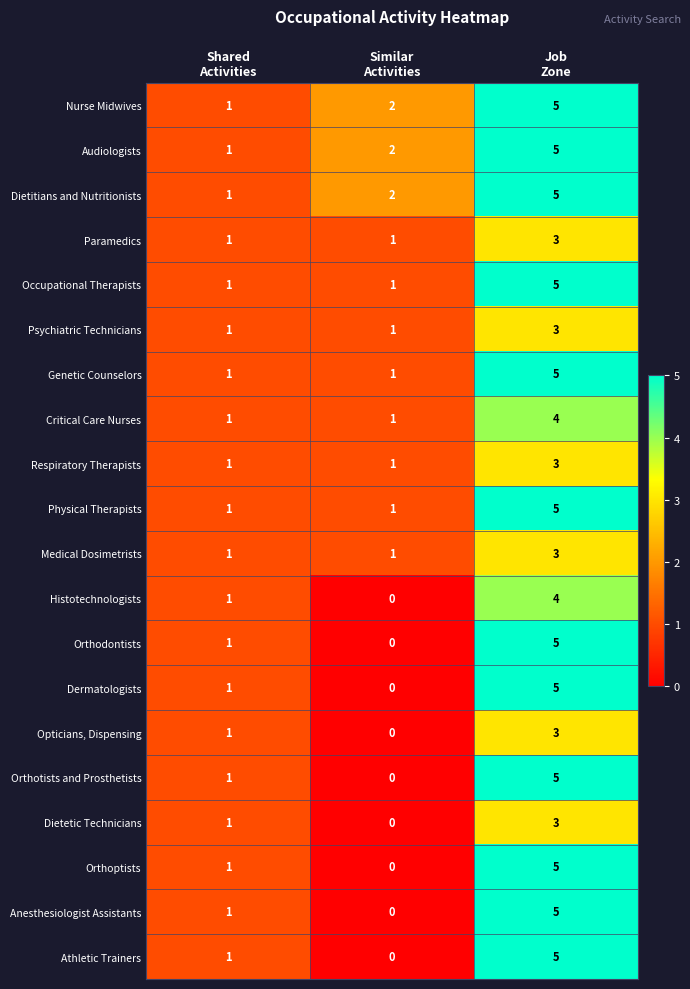

Count the Athletic Trainers values in the range 0 to 5.

3